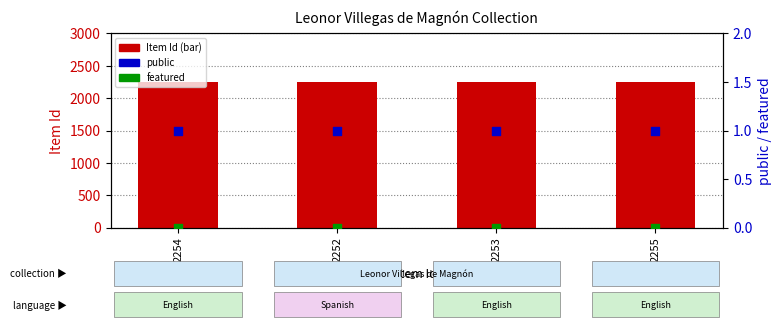

At how many categories does at least one series exceed 622?

4